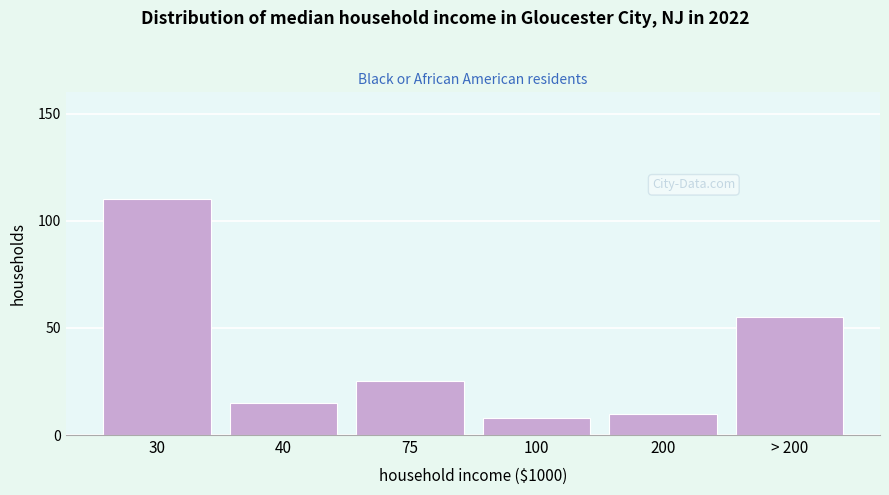

Reading left to right, what are all the values shown in this chart?

110	15	25	8	10	55